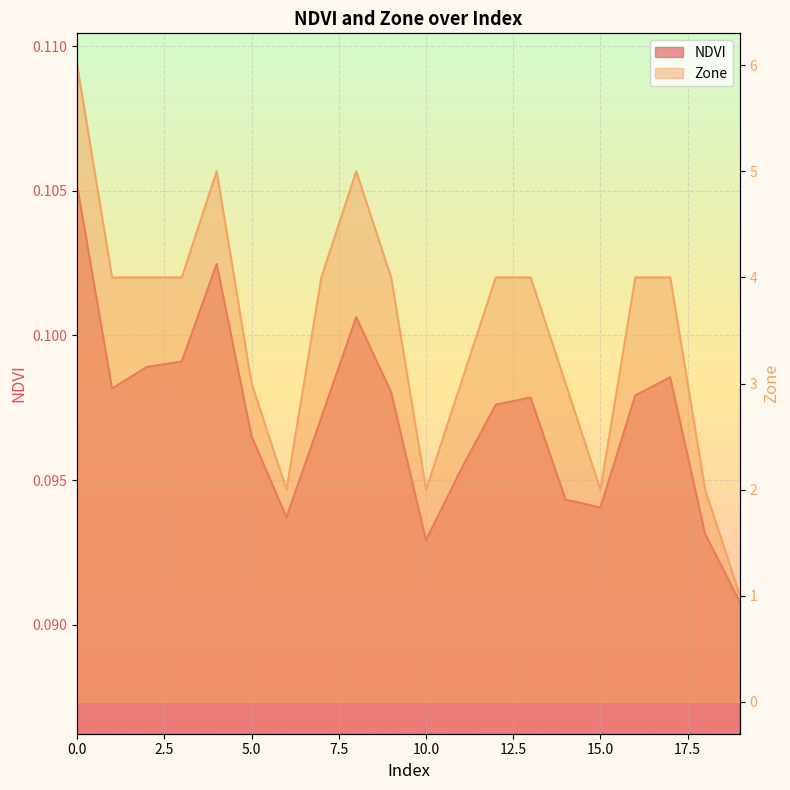

Rank the series by their average value, from highest to lowest.

Zone, NDVI